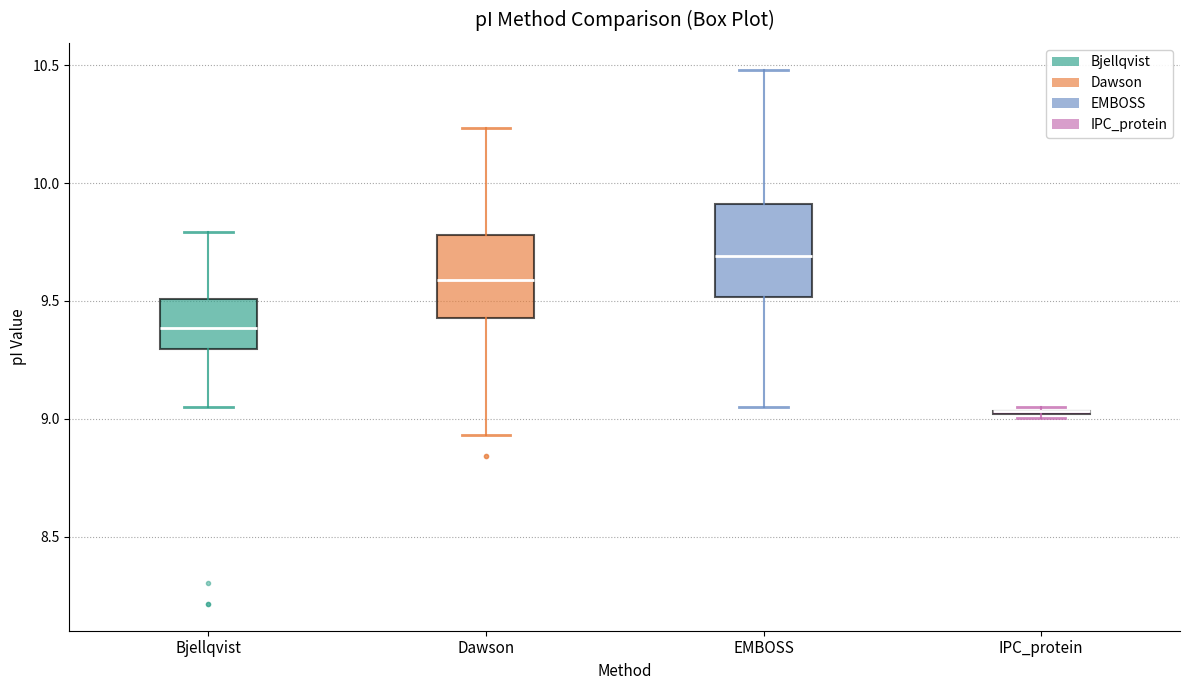

Where is the upper edge of the box for EMBOSS on the y-axis? The values are not printed on the chart, so give them approximately, as read against the axis.

9.90